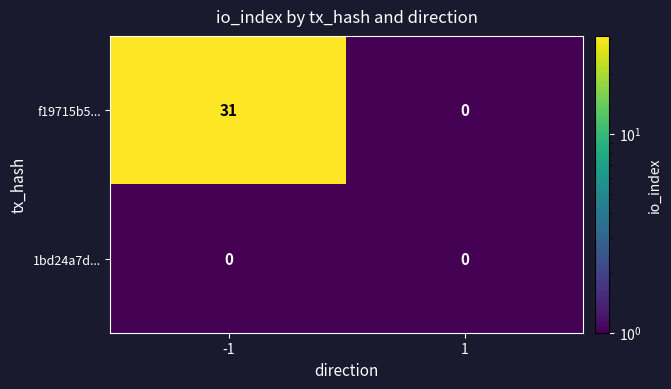

Is the value of 1bd24a7d... at 1 greater than the value of f19715b5... at -1?

No